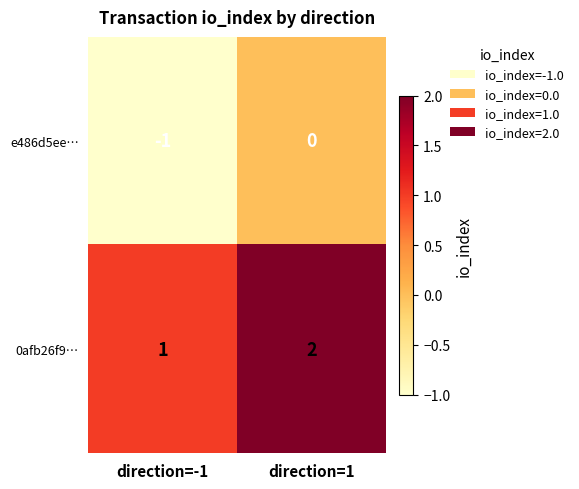

What is the sum of the 0afb26f9… values at direction=1 and direction=-1?

3